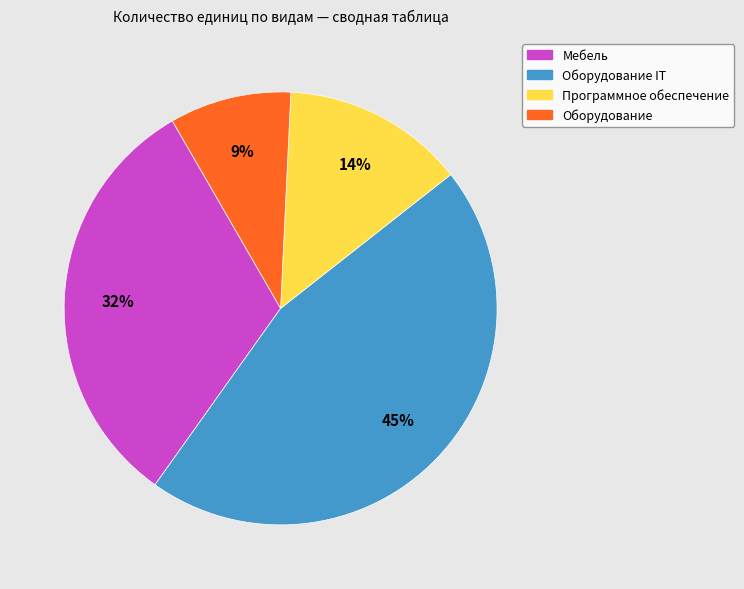

To the nearest percent, what is the average slice percentage?

25%